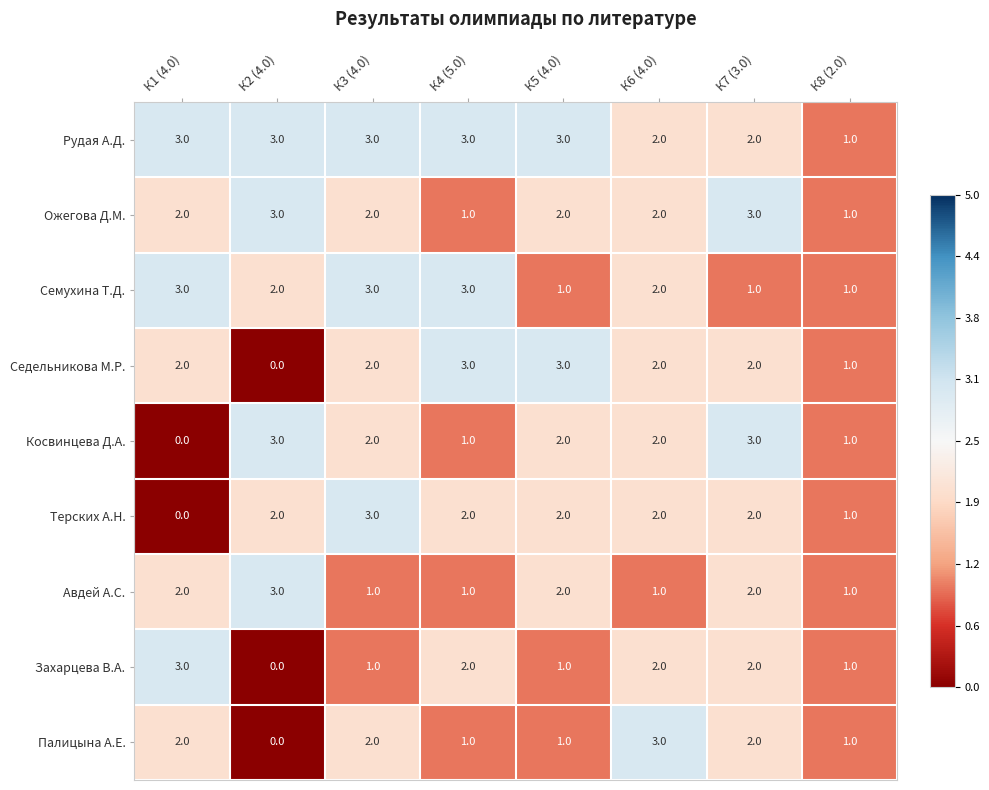

Count the Терских А.Н. values in the range 2 to 3.

6